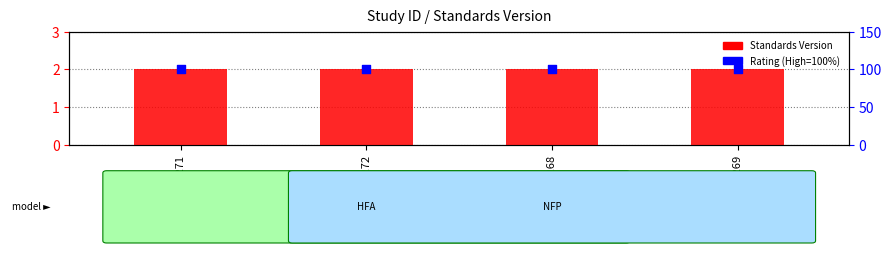

At which category is the sum across all series the highest?

WWHV095271